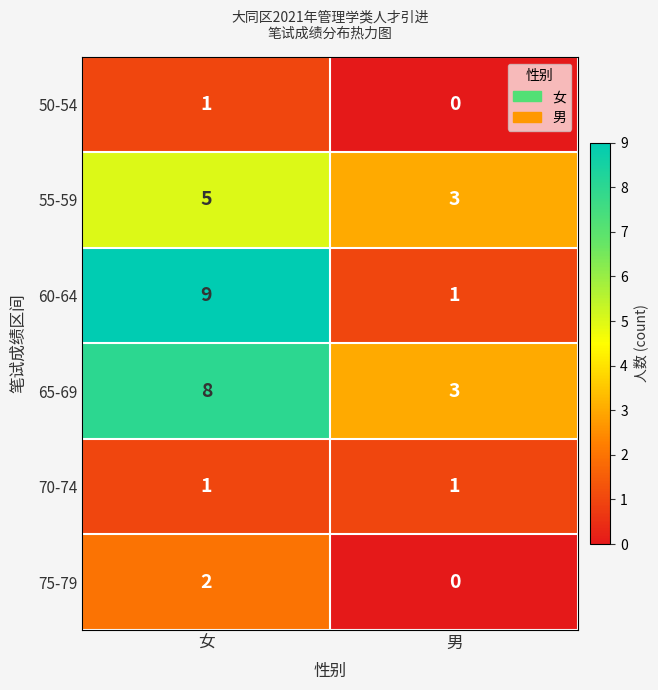

List the labels in order of 50-54 value, largest first.

女, 男